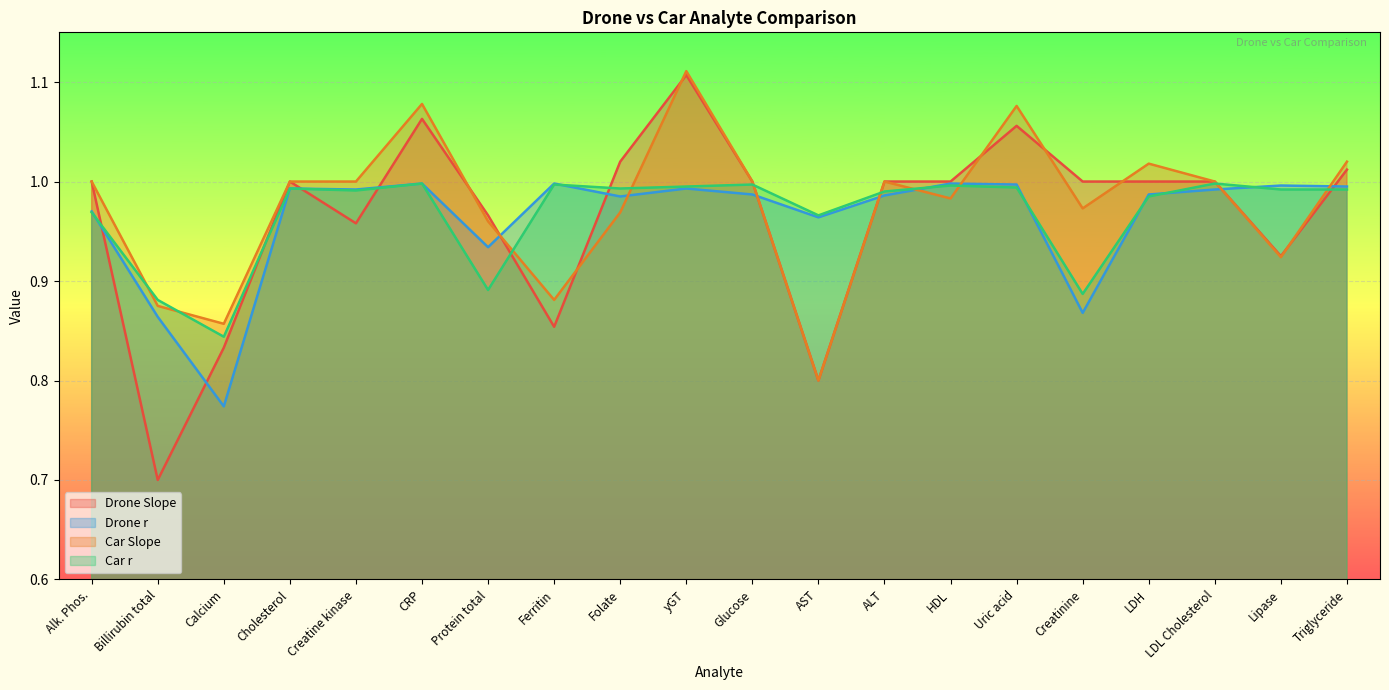

Where is the first local minimum for Drone Slope?

Billirubin total